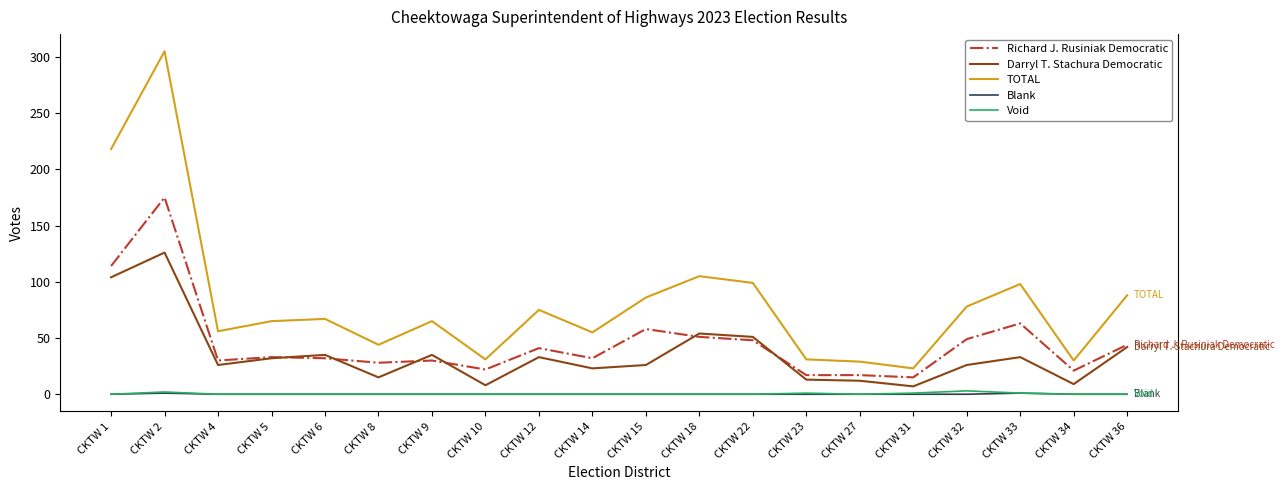

What is the total value across all series at CKTW 18?

210